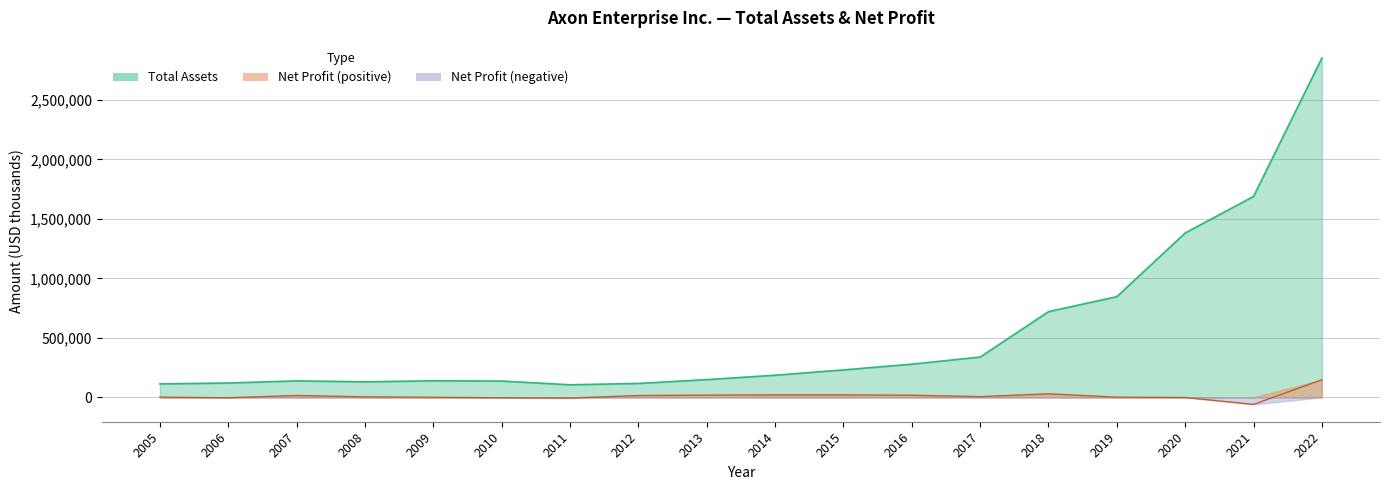

What is the total value across all series at 2011?

97923